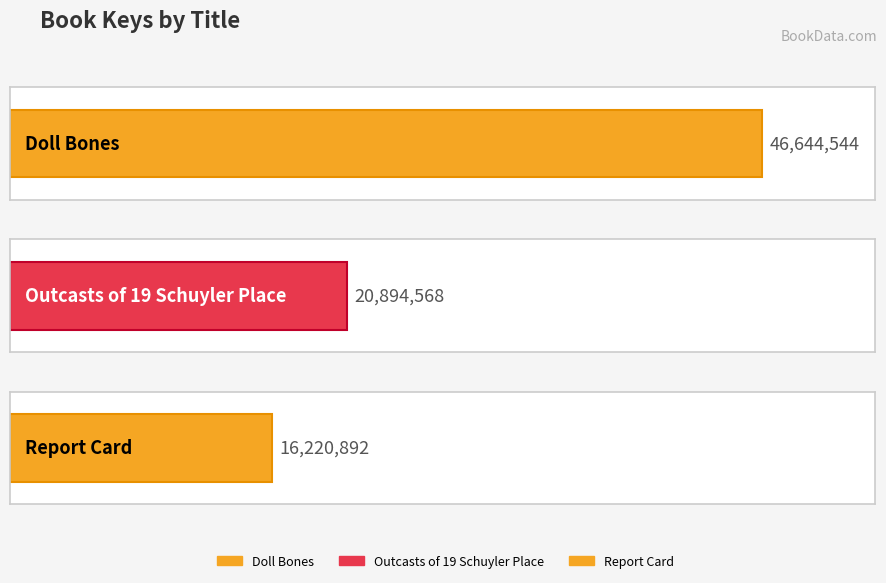

What is the average value?

27920001